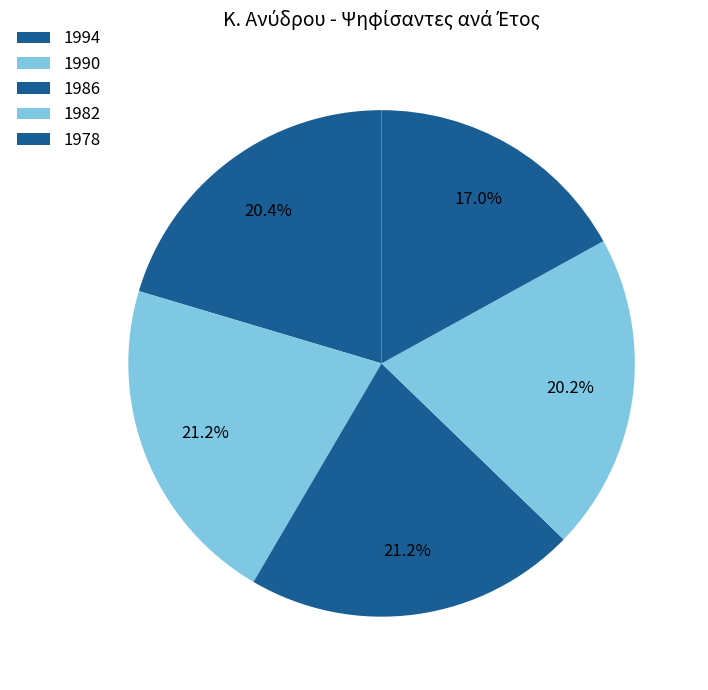

How many slices are in this pie chart?

5